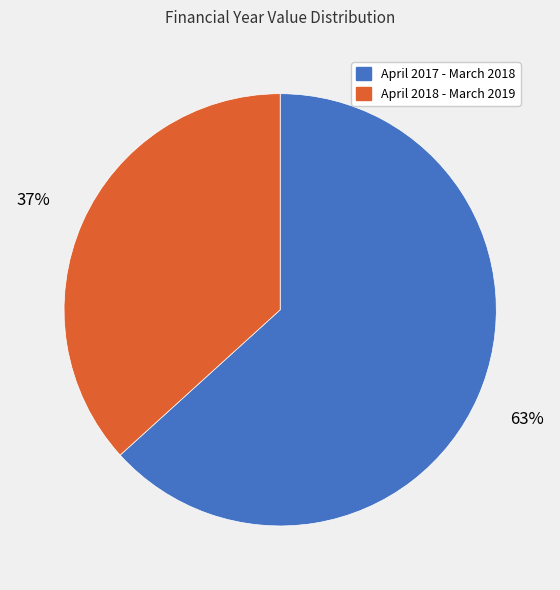

Rank the categories by value from highest to lowest.

April 2017 - March 2018, April 2018 - March 2019